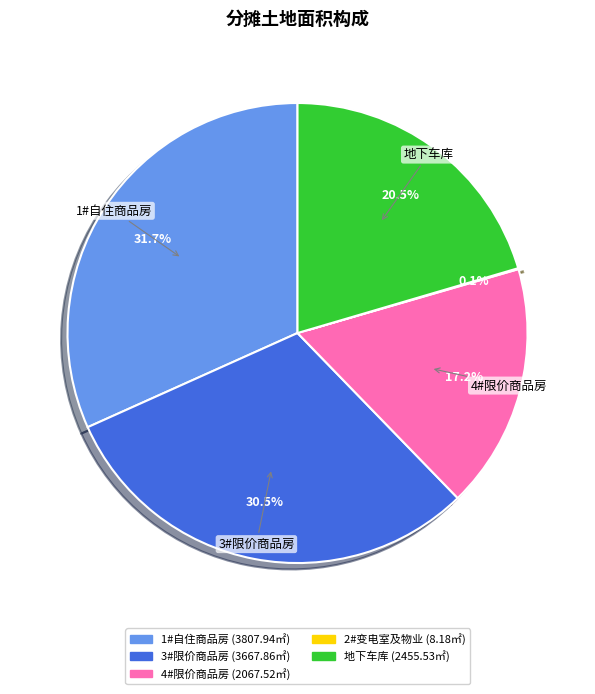

Is there a majority slice in this chart?

No